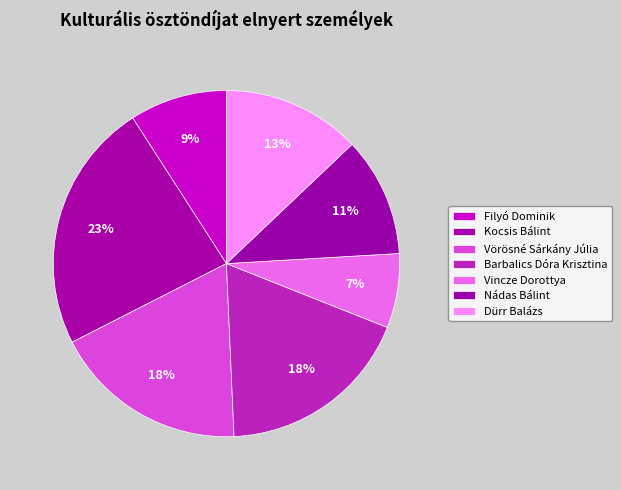

To the nearest percent, what is the difference between the Kocsis Bálint and Nádas Bálint slice percentages?

12%